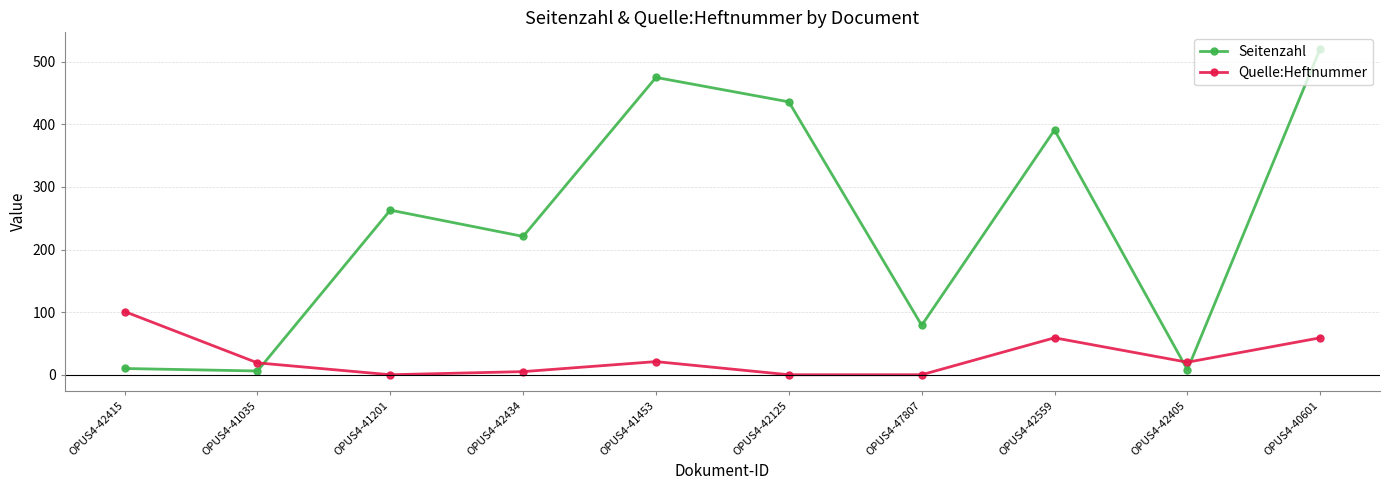

How many data points in Seitenzahl are less than 263?

5